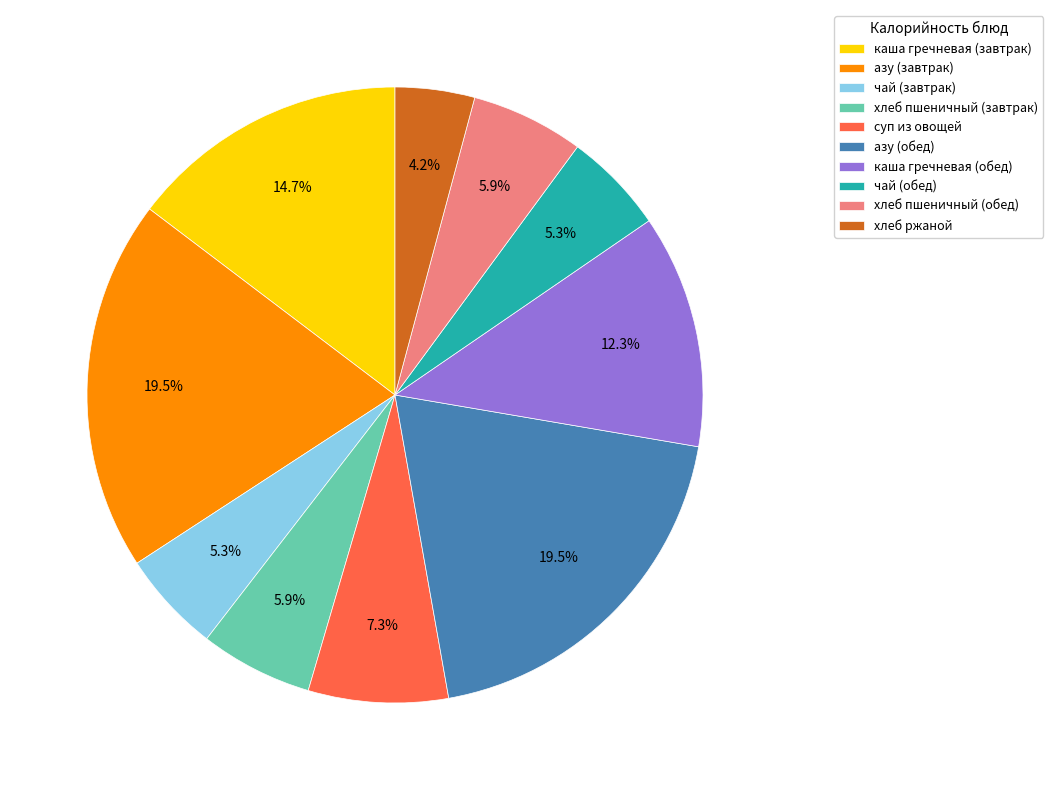

Do каша гречневая (завтрак) and каша гречневая (обед) together represent more than half of the pie?

No